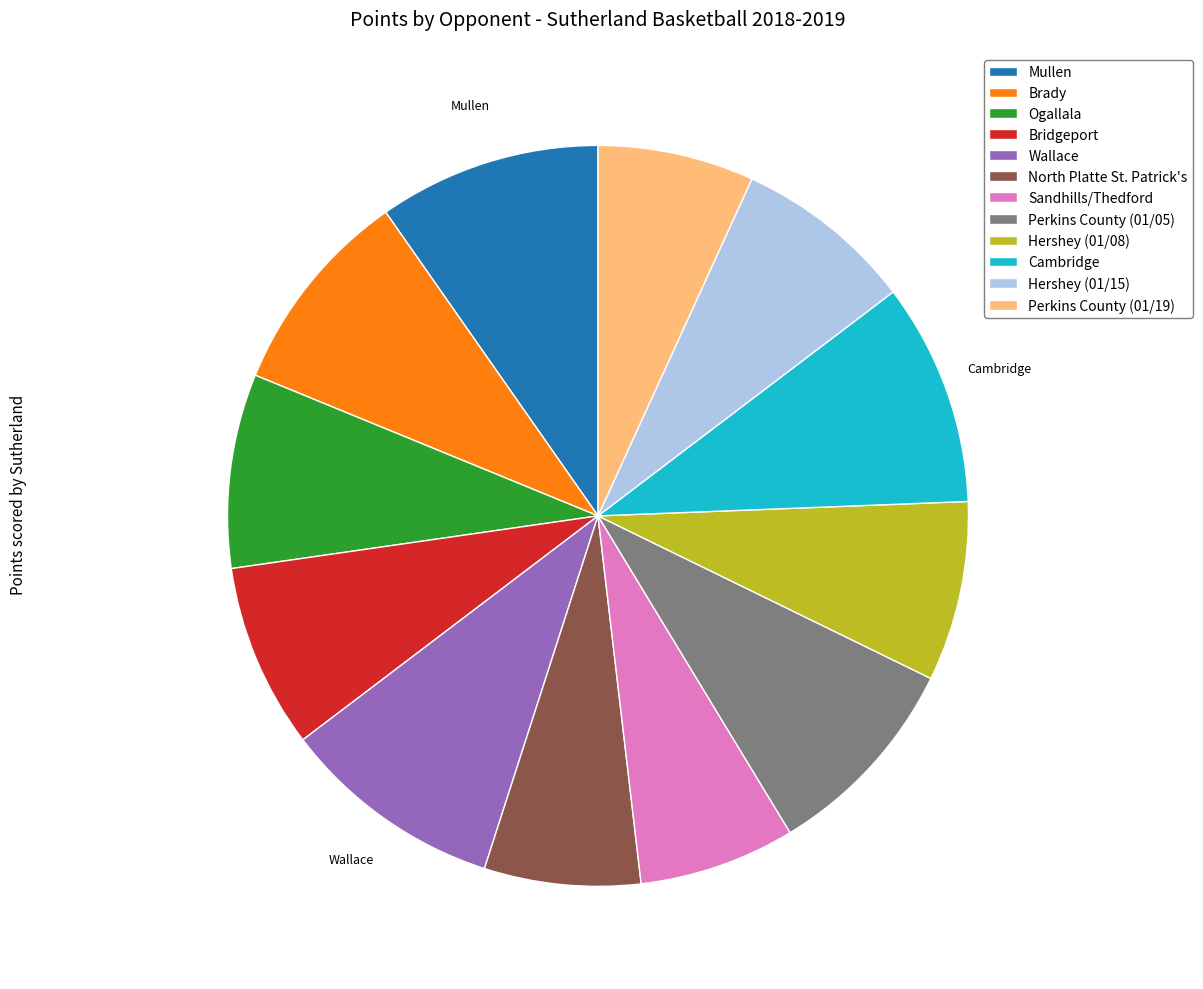

Is the sum of Mullen and Sandhills/Thedford greater than half?

No